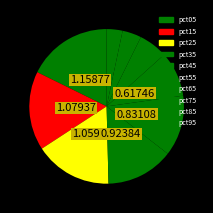

Rank the categories by value from highest to lowest.

pct05, pct15, pct25, pct35, pct45, pct55, pct65, pct75, pct85, pct95